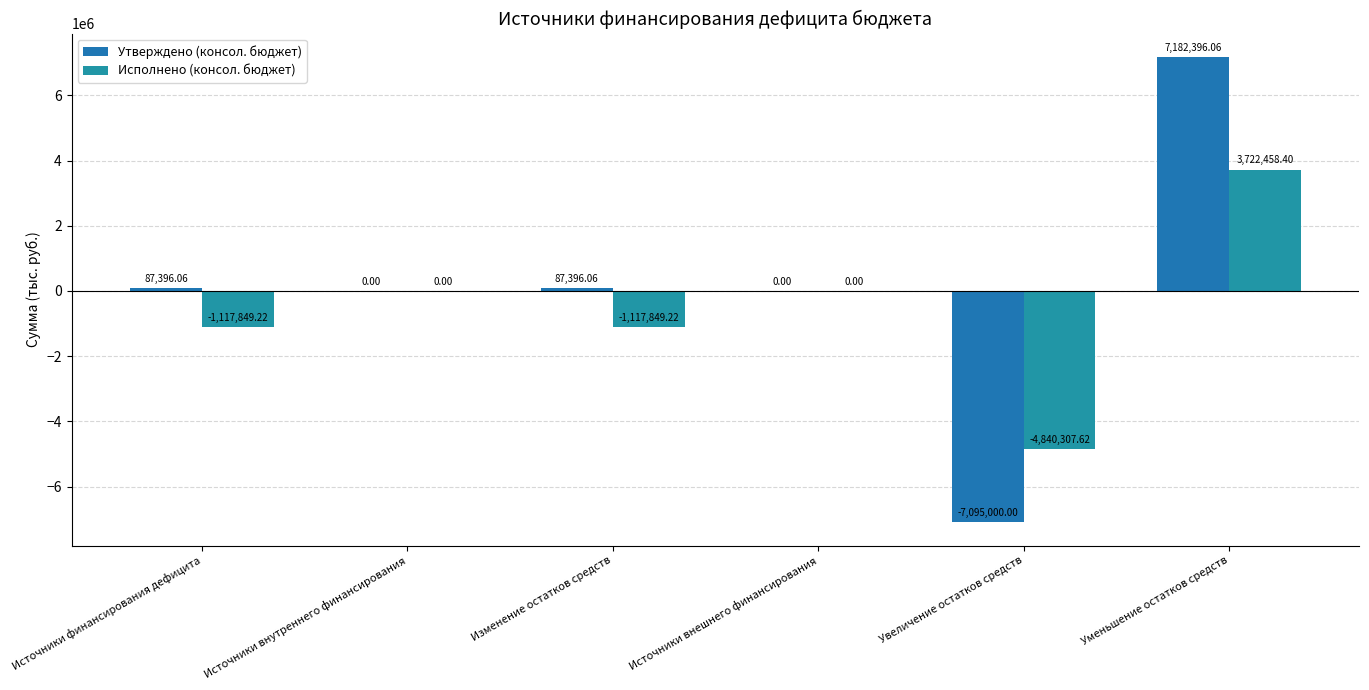

Is it true that Утверждено (консол. бюджет) equals 25707.0 at Изменение остатков средств?

False